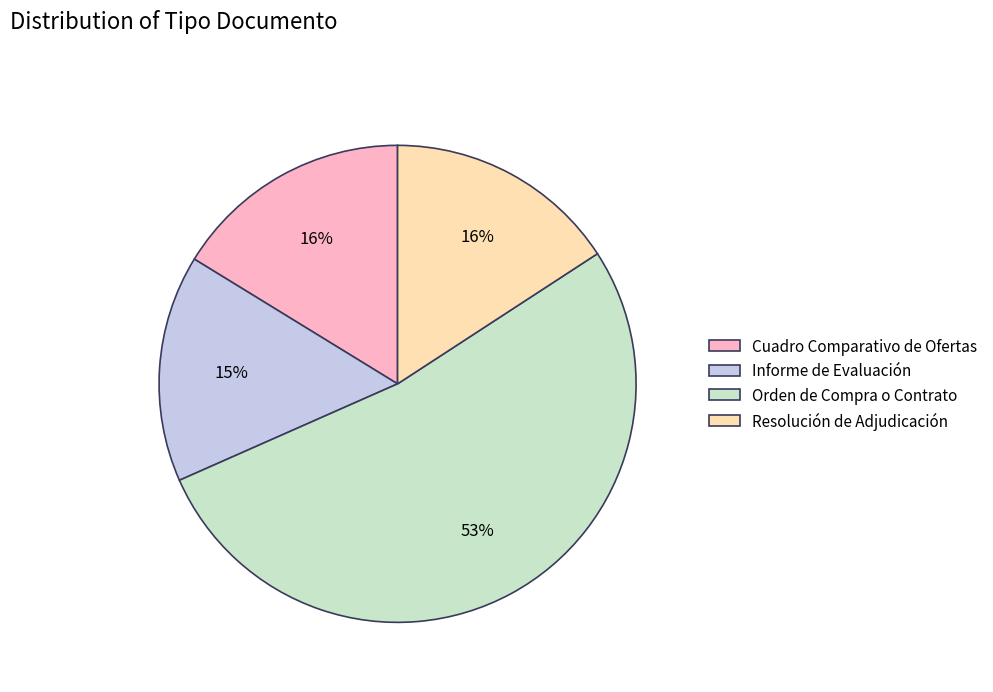

Combined, do Cuadro Comparativo de Ofertas and Resolución de Adjudicación account for over 50%?

No